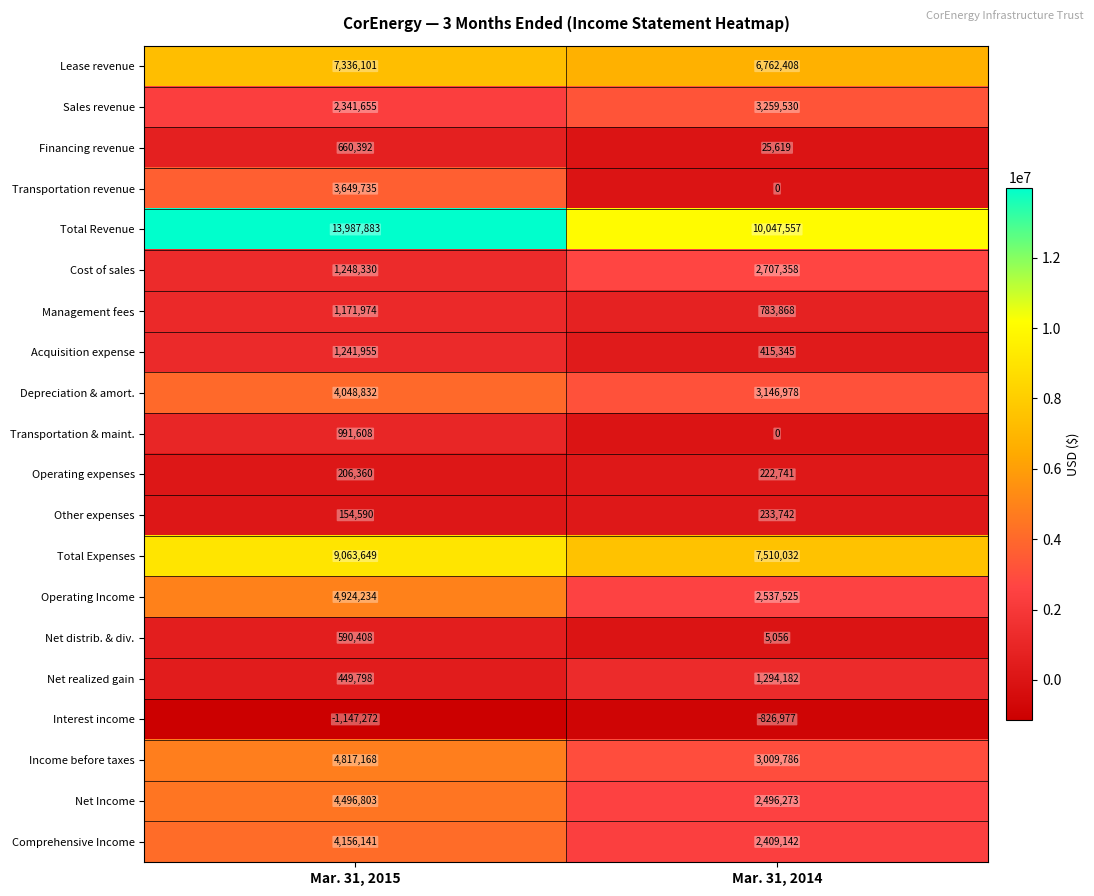

What is the total value across all series at Mar. 31, 2015?

64390344